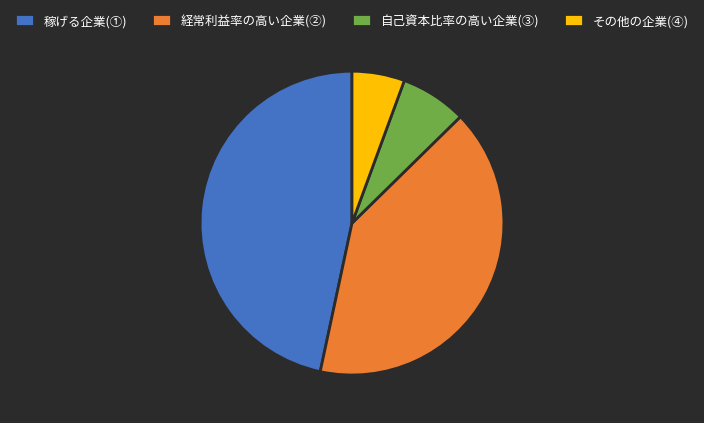

Is there any slice that represents more than half of the pie?

No